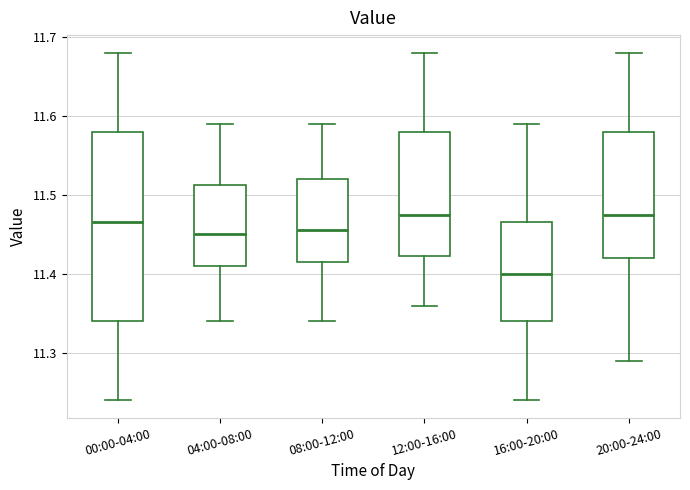

Reading left to right, read every box against the y-axis: the position of its median line, the range the box covers, and the ends of its whiskers. The values are not printed on the chart, so give them approximately, as read against the axis.

00:00-04:00: median 11.47, box 11.34 to 11.58, whiskers 11.24 to 11.68
04:00-08:00: median 11.45, box 11.41 to 11.51, whiskers 11.34 to 11.59
08:00-12:00: median 11.46, box 11.42 to 11.52, whiskers 11.34 to 11.59
12:00-16:00: median 11.48, box 11.42 to 11.58, whiskers 11.36 to 11.68
16:00-20:00: median 11.40, box 11.34 to 11.47, whiskers 11.24 to 11.59
20:00-24:00: median 11.48, box 11.42 to 11.58, whiskers 11.29 to 11.68